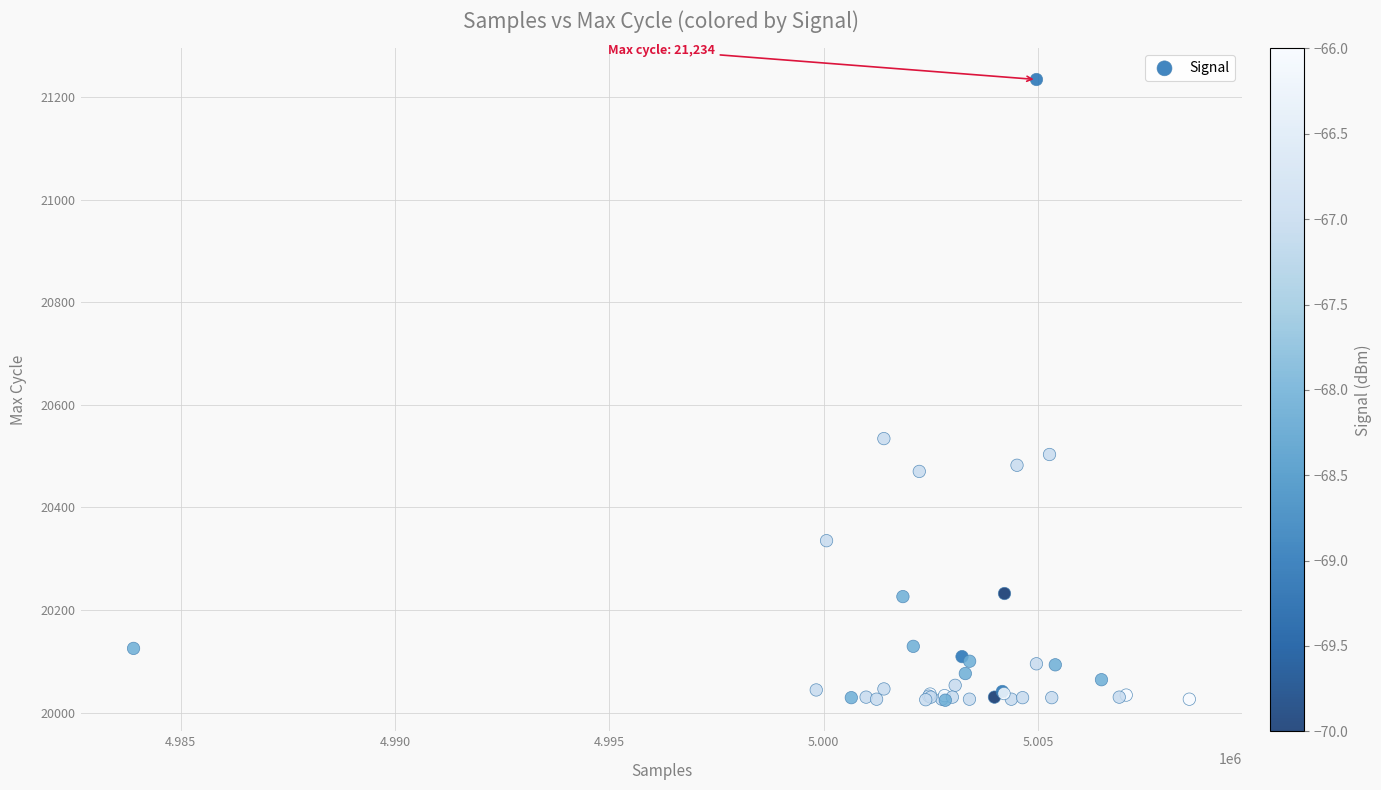

What Y value in the scatter plot is closest to 20629?

20534